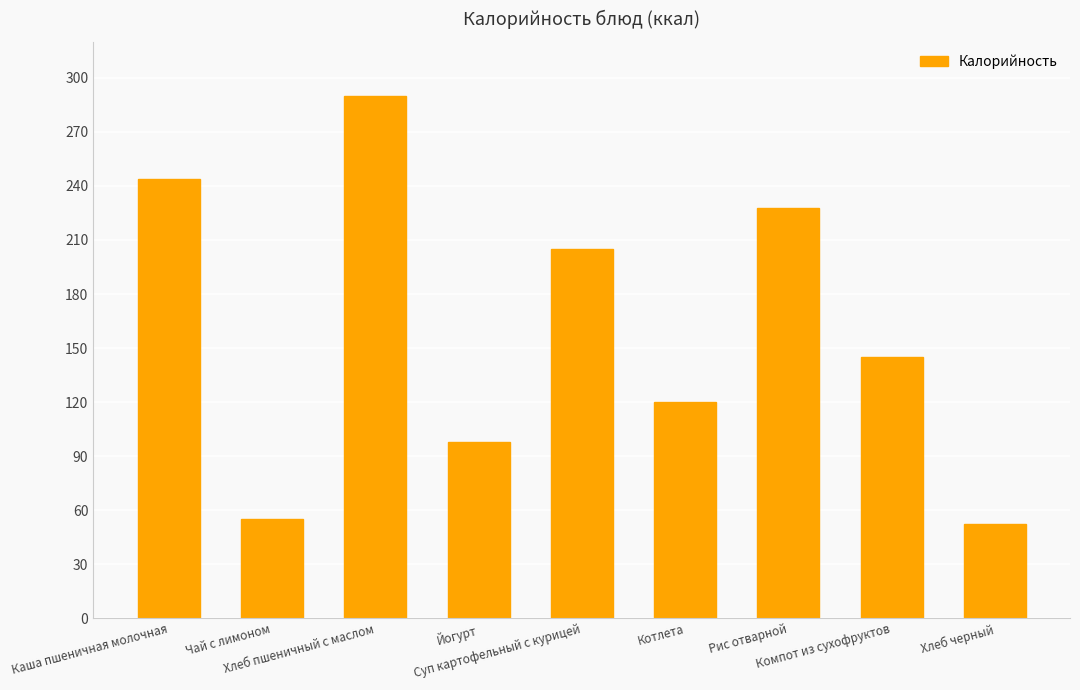

What is the label of the 9th bar from the left?

Хлеб черный